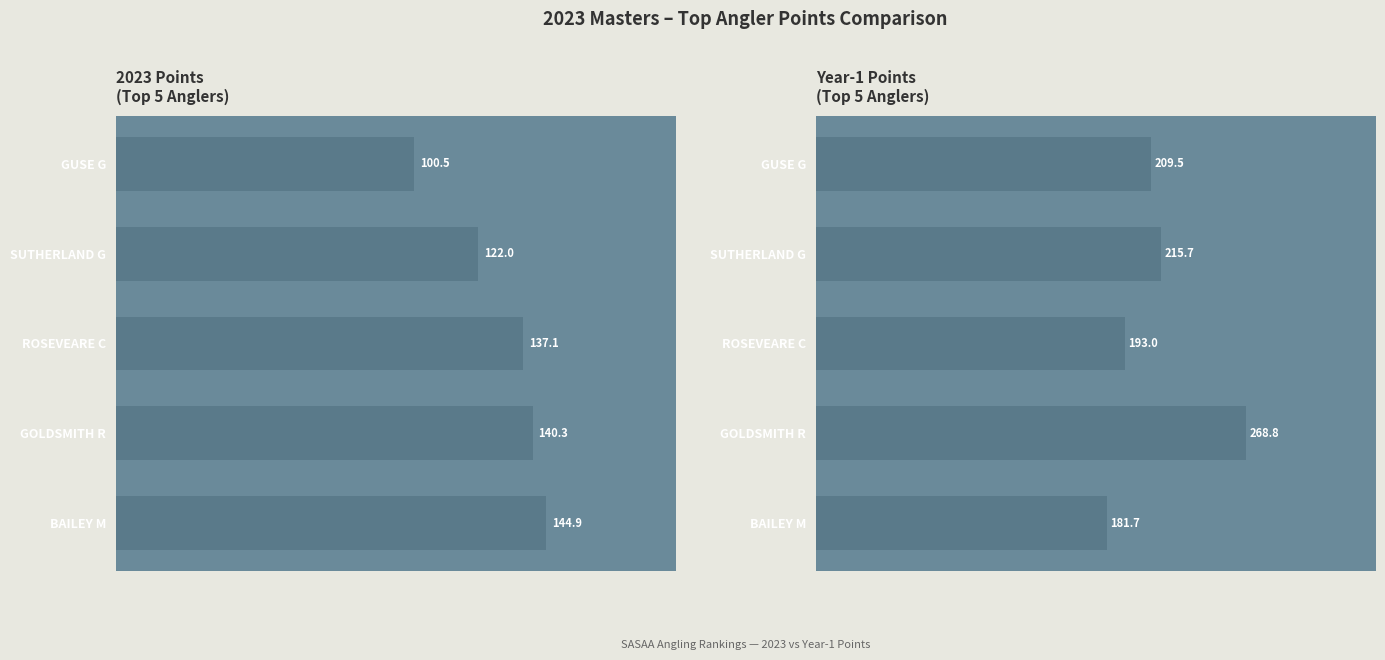

What is the value of the 2023 Points bar at the 1st from the left?

144.9